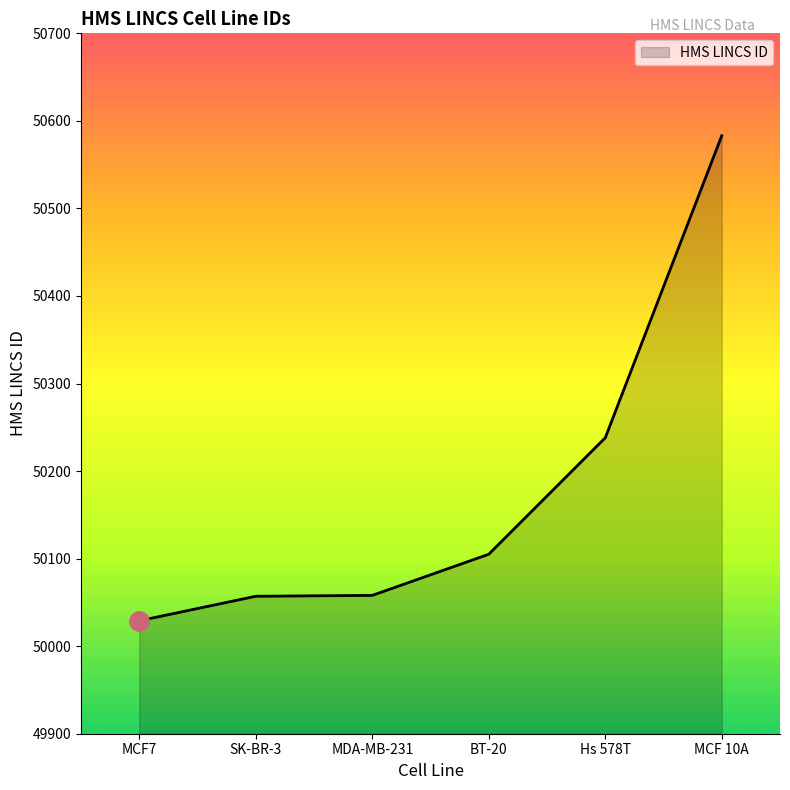

Read the value at MCF7, to the nearest 50.

50050